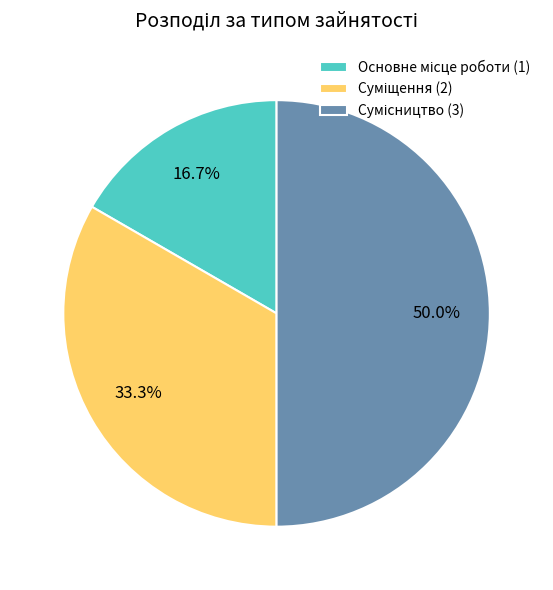

Between Основне місце роботи and Суміщення, which is larger?

Суміщення